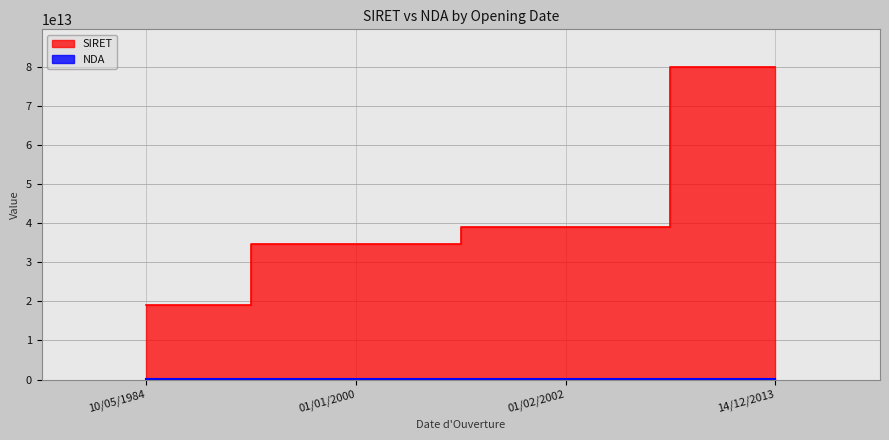

Reading left to right, extract all data points from this chart.

SIRET: 10/05/1984=18974011100019	01/01/2000=34762032000023	01/02/2002=39074560200032	14/12/2013=79932067600015
NDA: 10/05/1984=98970229897	01/01/2000=31590165659	01/02/2002=11922071892	14/12/2013=11922114292